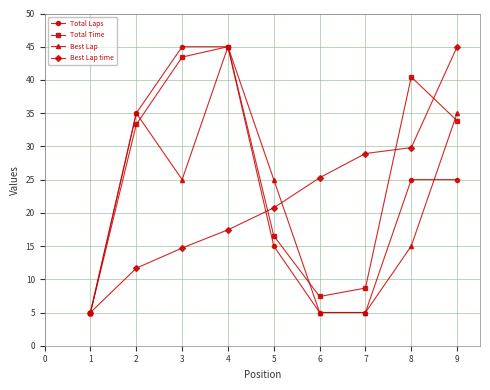

What is the greatest value displayed?

45.0